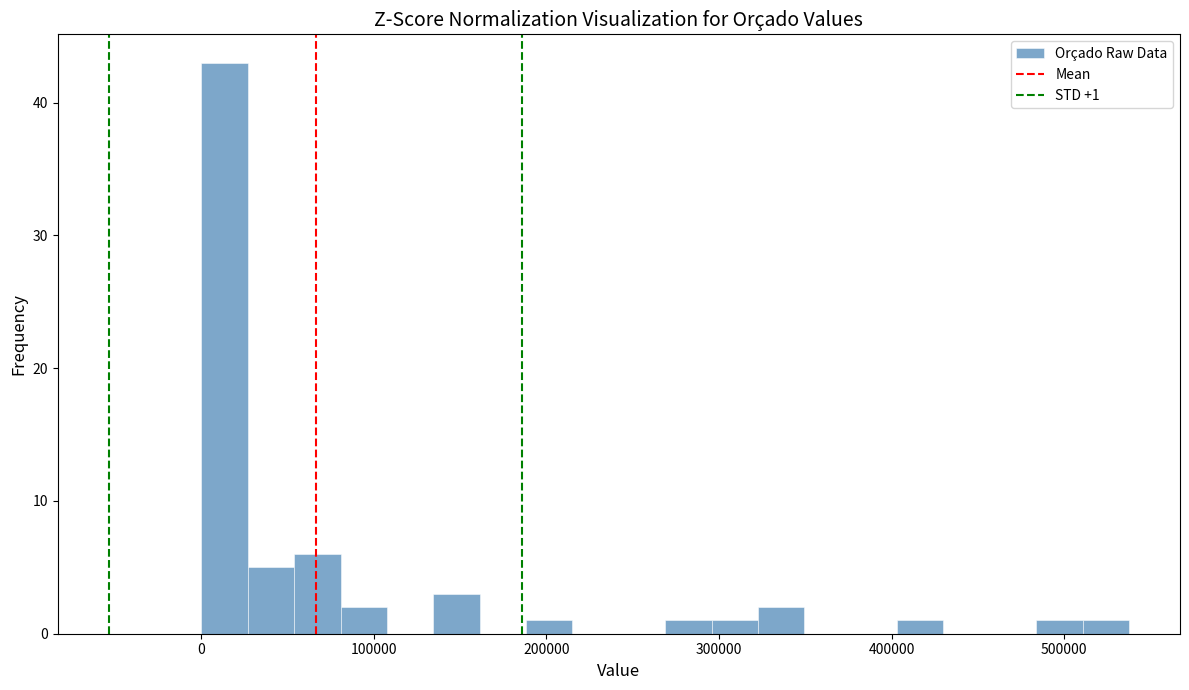

Around what value on the x-axis is the tallest bar? Give the approximate position of its centre, as read against the axis.

10000